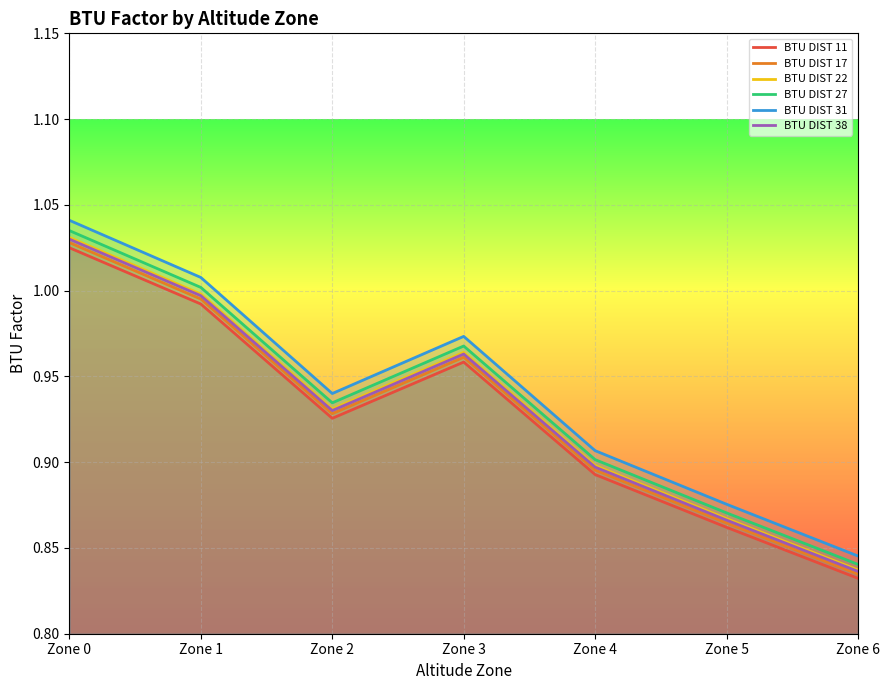

What is the value of the BTU DIST 38 point at the 1st from the left?

1.0